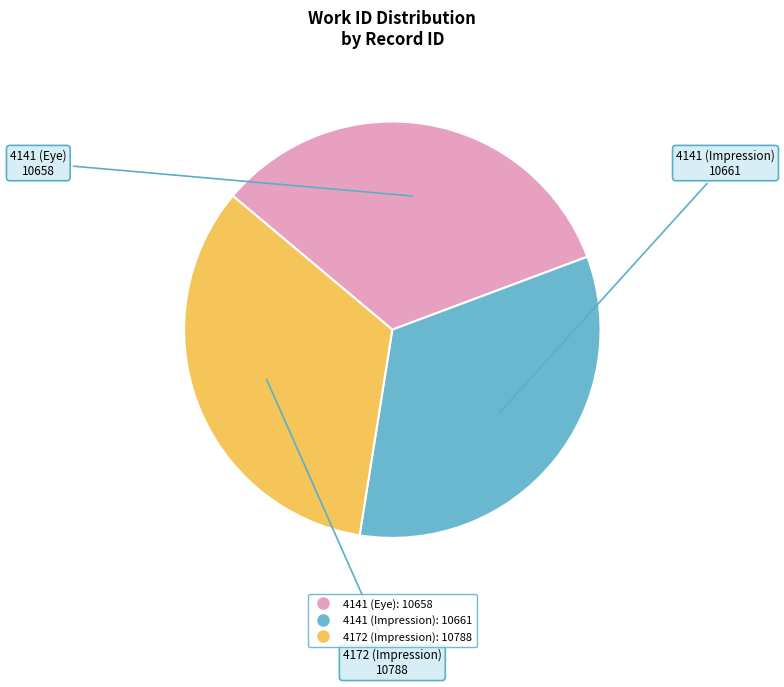

Approximately how many times larger is the value at 4141 (Impression) compared to 4172 (Impression)?

1.0